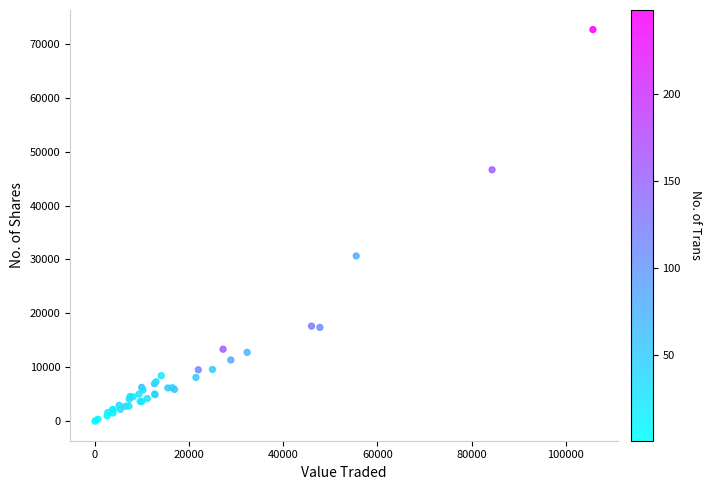

What Y value in the scatter plot is closest to 36323?

30651